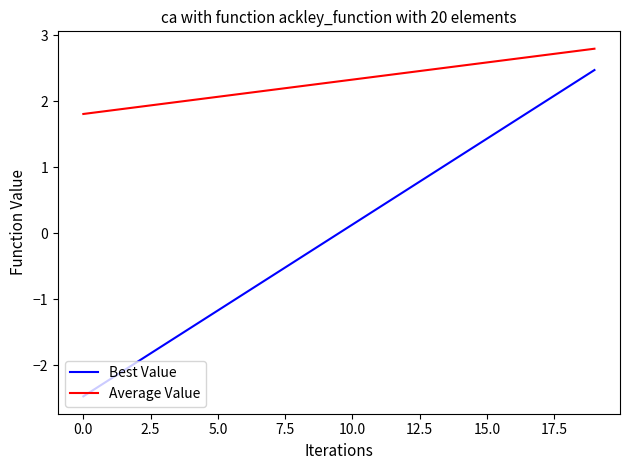

What are all the series names shown in the legend?

Best Value, Average Value